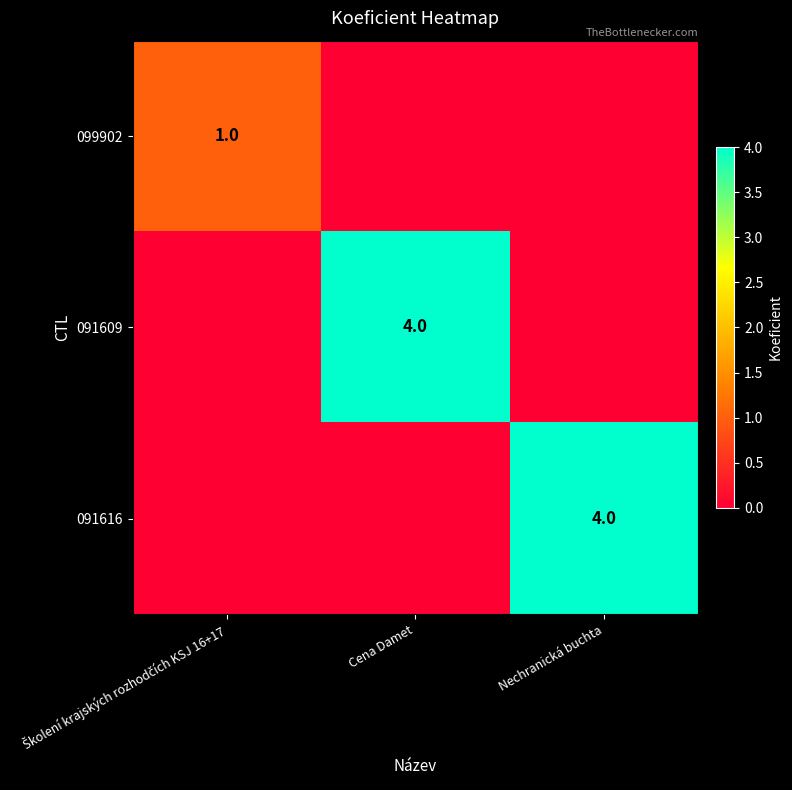

The 091616 series shows 4 at Nechranická buchta. True or false?

True